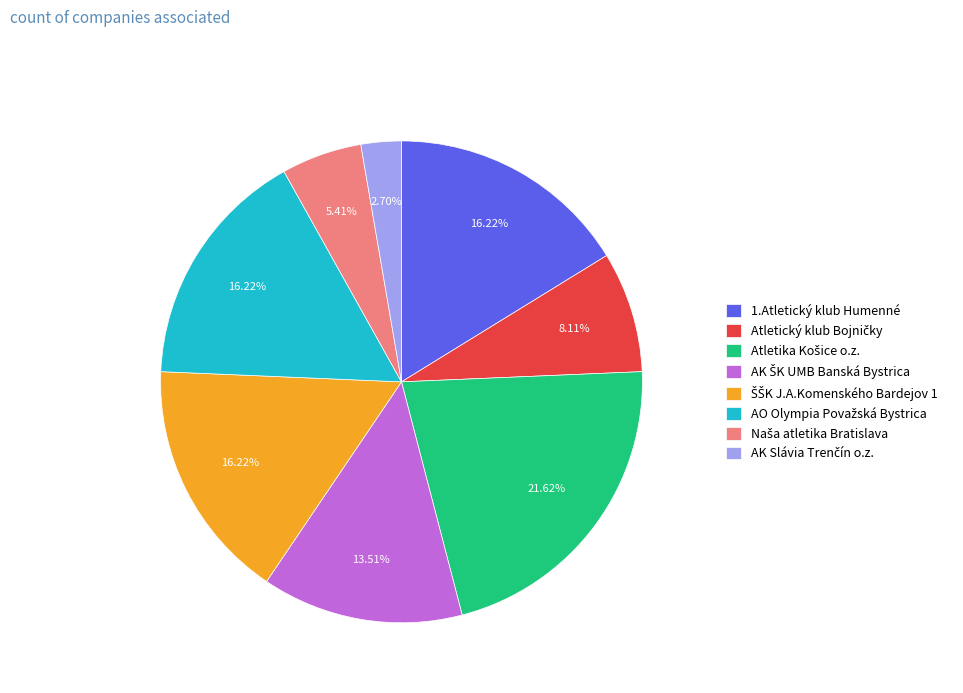

To the nearest percent, what portion does 1.Atletický klub Humenné represent?

16%